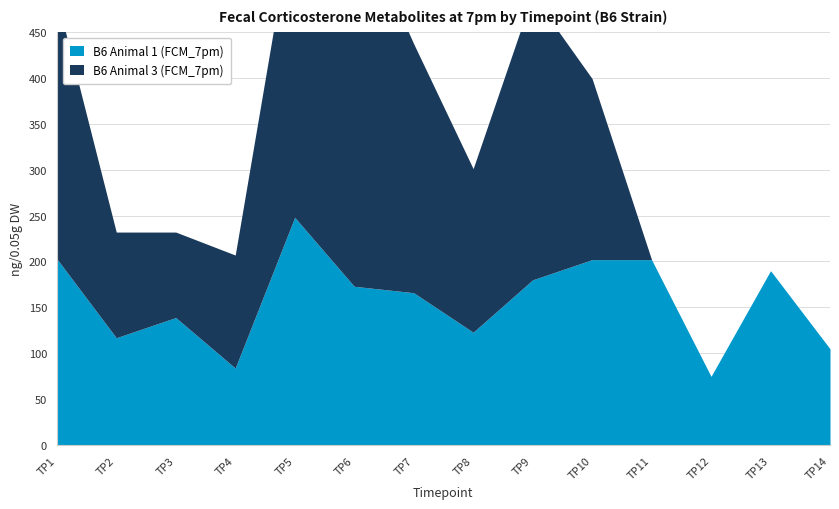

Which category has the highest value in the B6 Animal 1 (FCM_7pm) series?

TP5